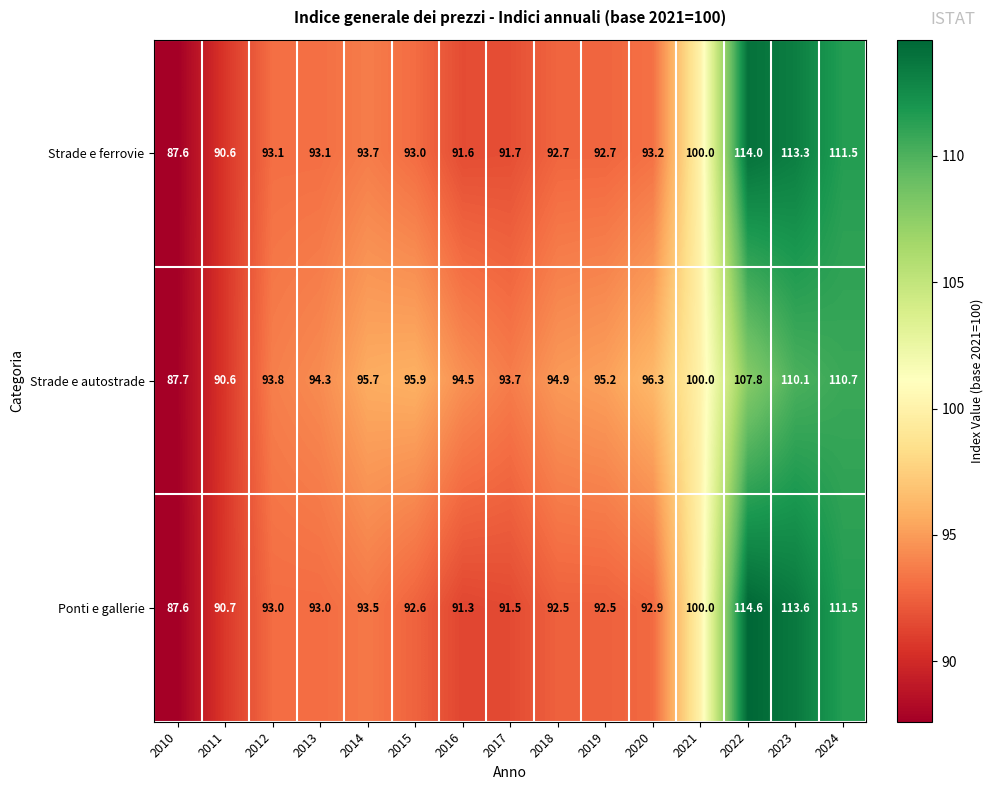

At which label does Strade e ferrovie reach its minimum?

2010